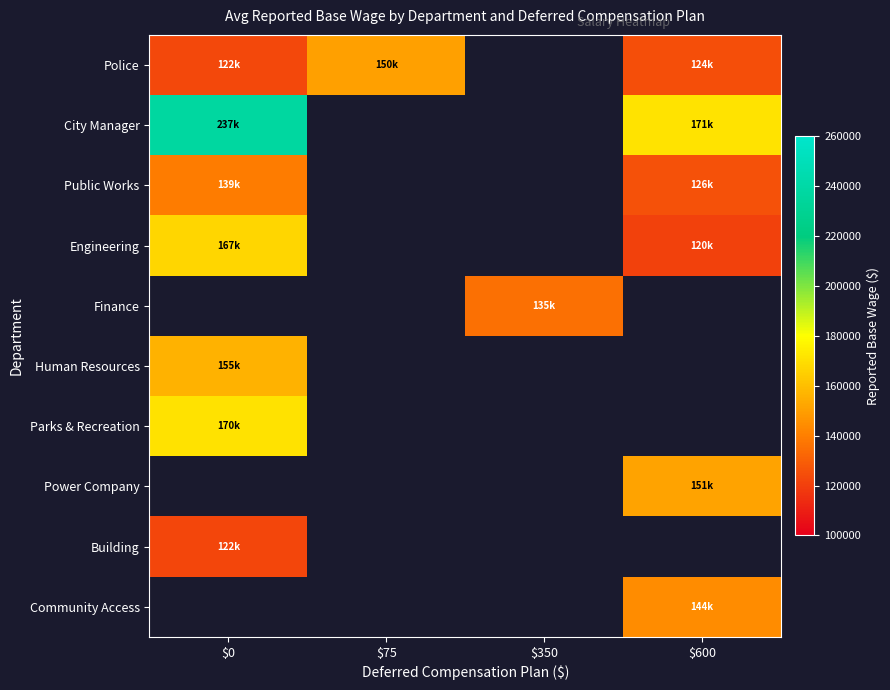

List the series in order of their peak value, lowest first.

Building, Public Works, Police, Human Resources, Engineering, City Manager, Finance, Parks & Recreation, Power Company, Community Access